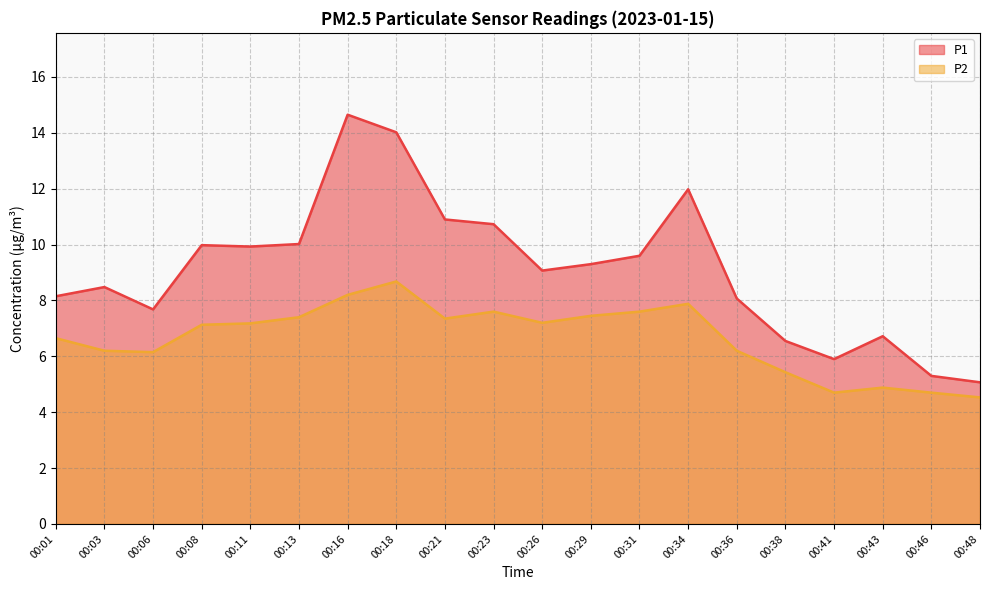

Where does the P1 series first go above 9?

00:08